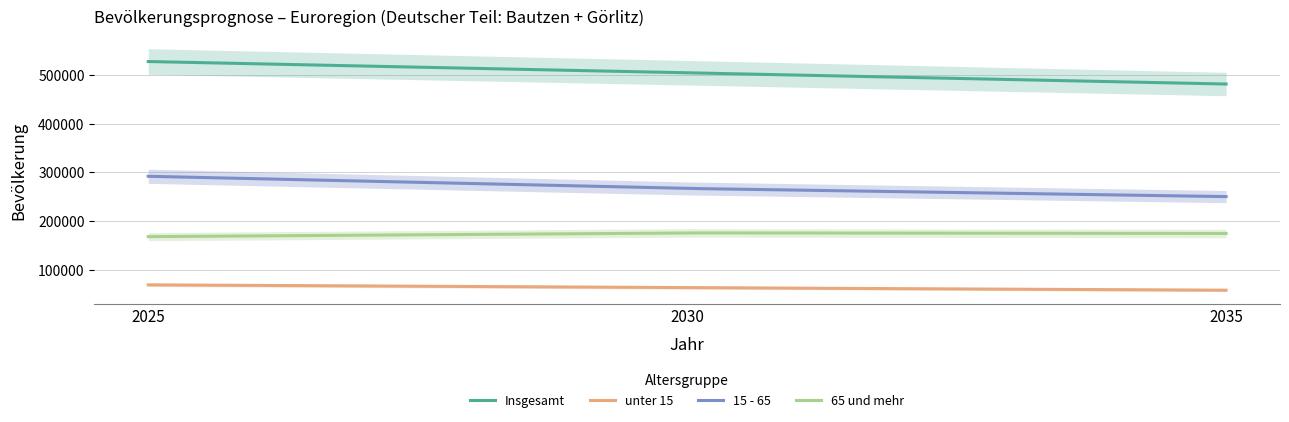

How many lines are shown in the chart?

4